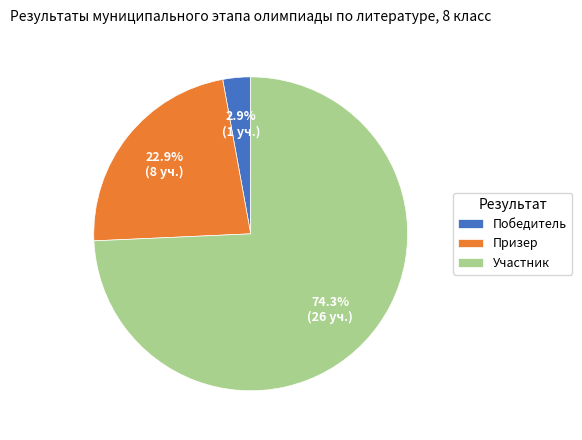

Rank the categories by value from highest to lowest.

Участник, Призер, Победитель